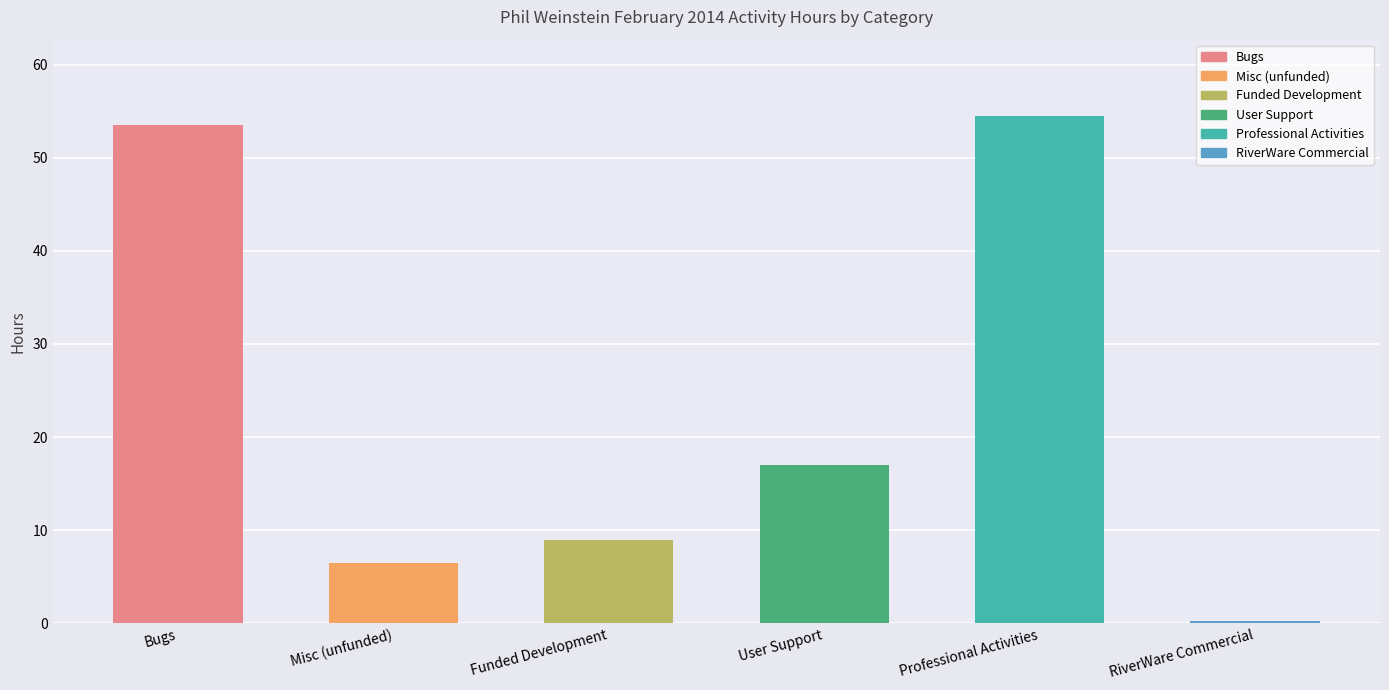

Which category has the lowest value across all series?

RiverWare Commercial